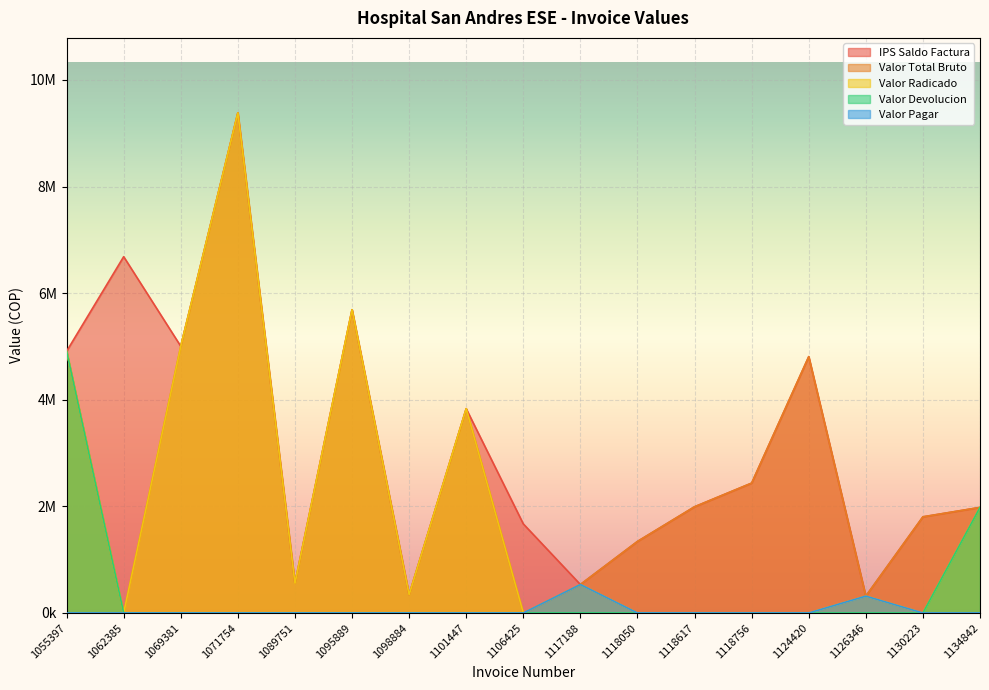

True or false: Valor Total Bruto has a value of 1341947 at 1118050.

True